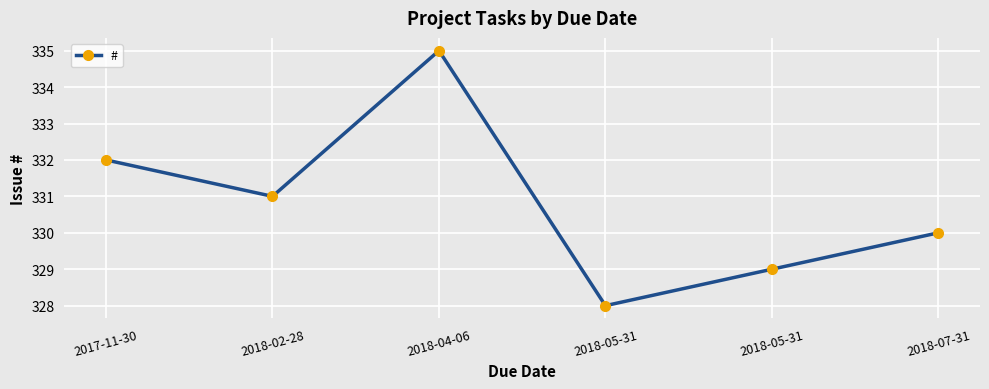

What value does the data have at 2017-11-30?

332